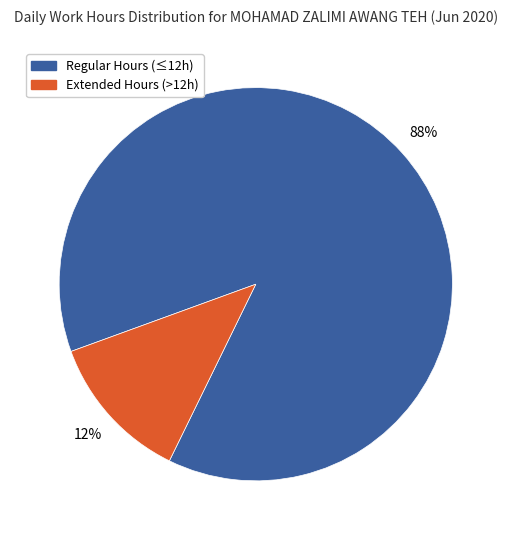

To the nearest percent, what is the average slice percentage?

50%